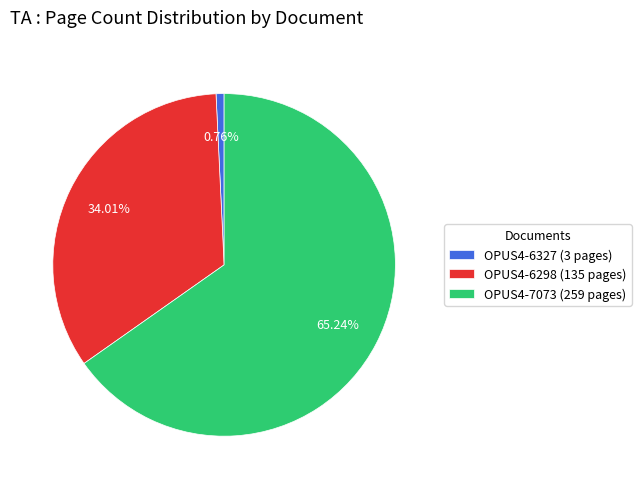

Approximately how many times larger is the value at OPUS4-7073 (259 pages) compared to OPUS4-6327 (3 pages)?

86.3